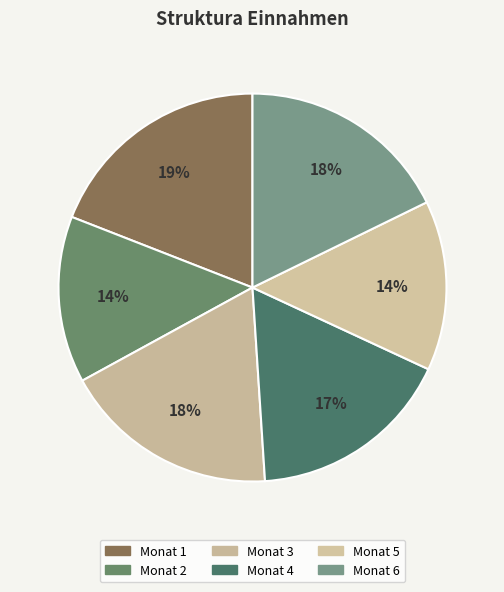

What is the smallest slice in the pie chart?

2